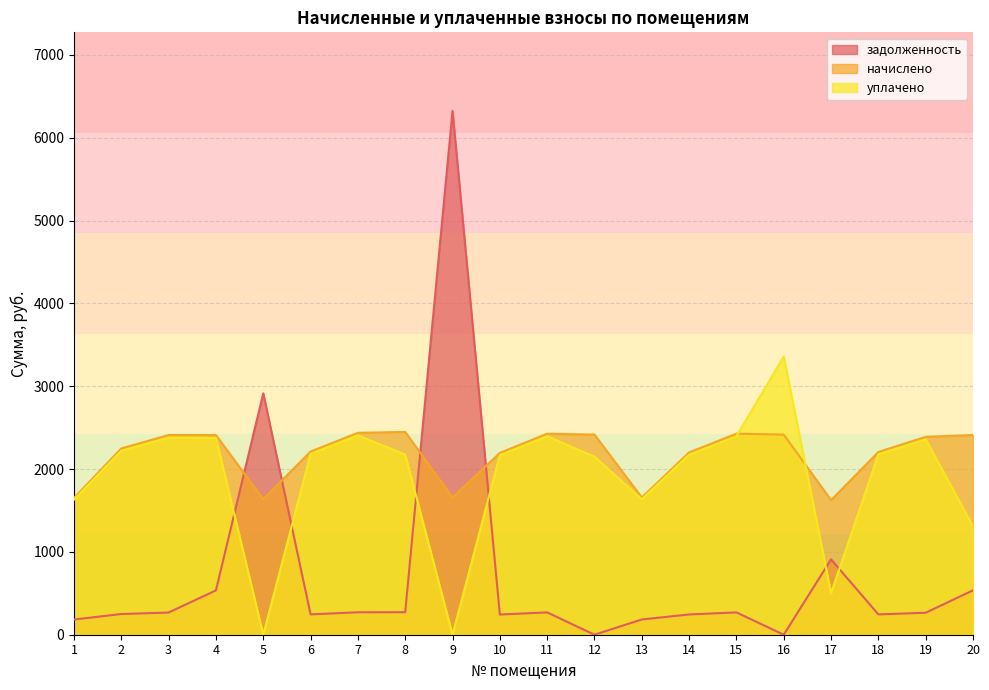

What is the difference between the начислено values at 12 and 2?

166.9